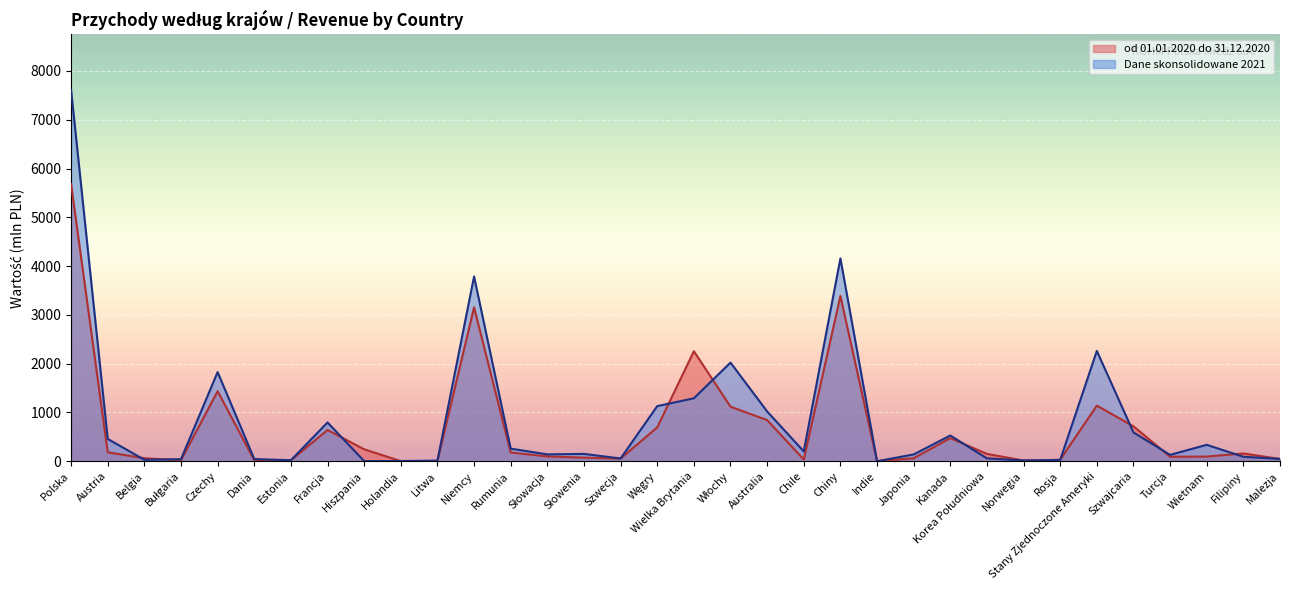

True or false: od 01.01.2020 do 31.12.2020 has more than 0 points higher than both neighbors.

True